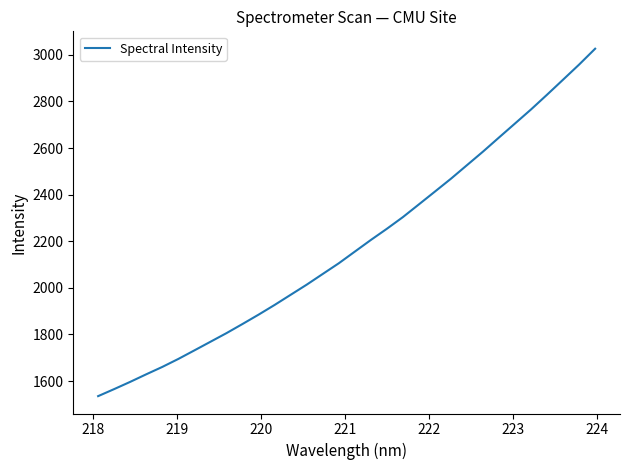

What is the maximum value shown in the chart?

3026.5